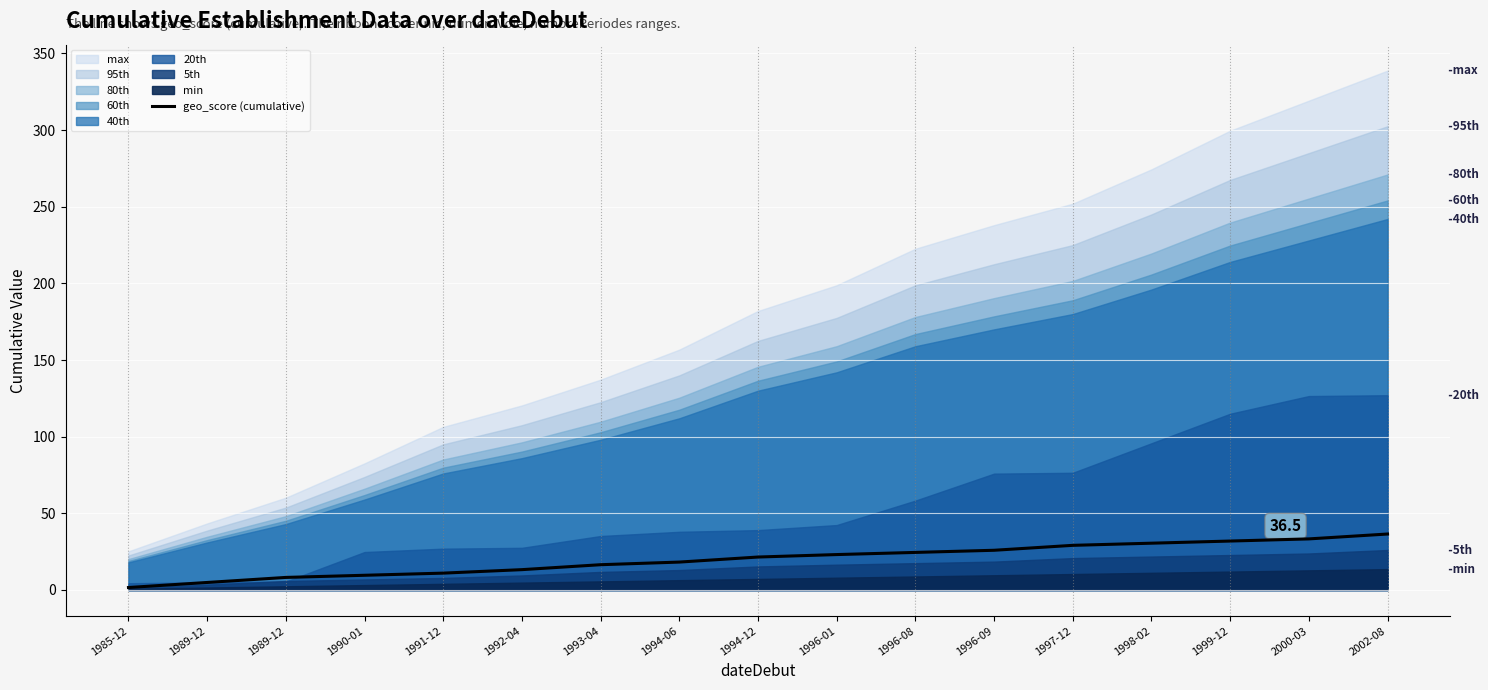

How many lines are shown in the chart?

1